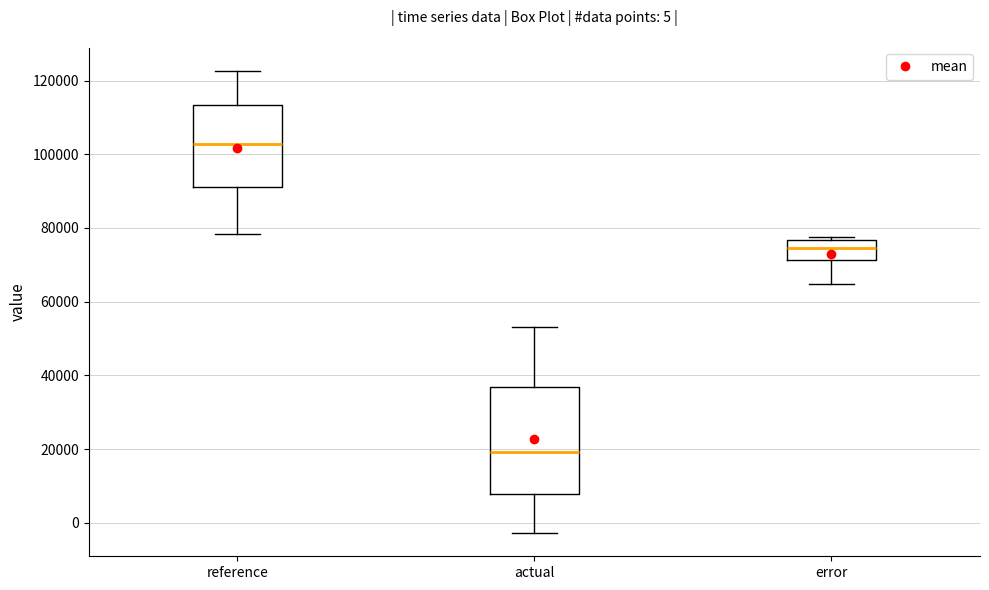

Which box has the highest median line?

reference